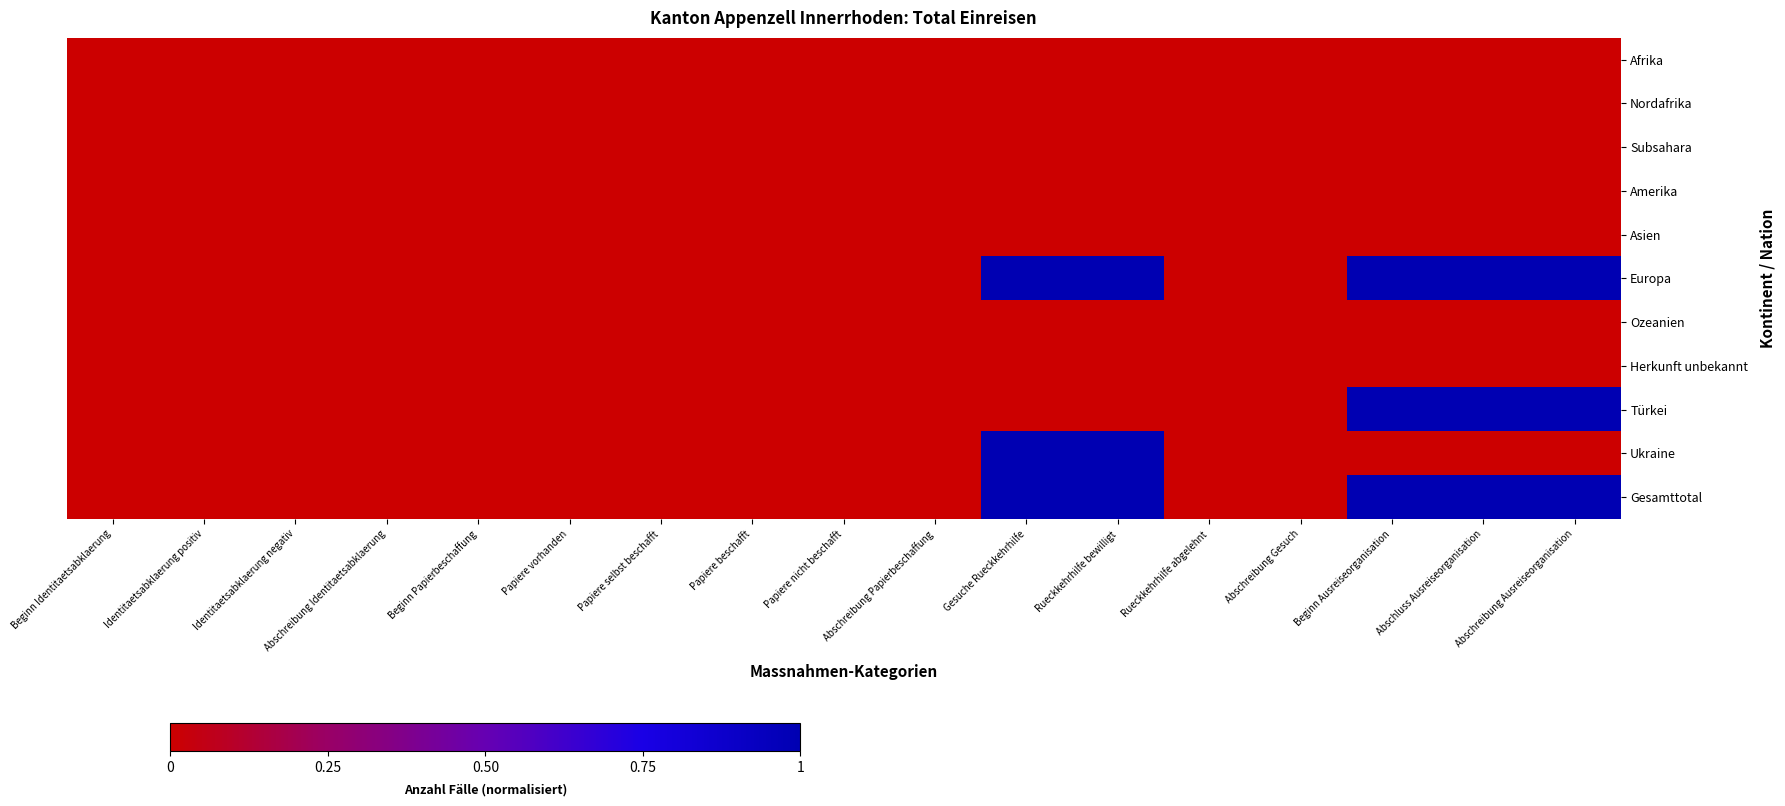

At how many categories does at least one series exceed 0?

5